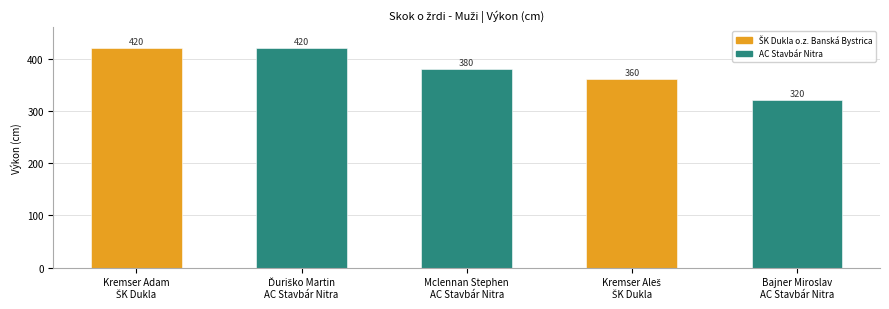

How many data points are above 380?

2